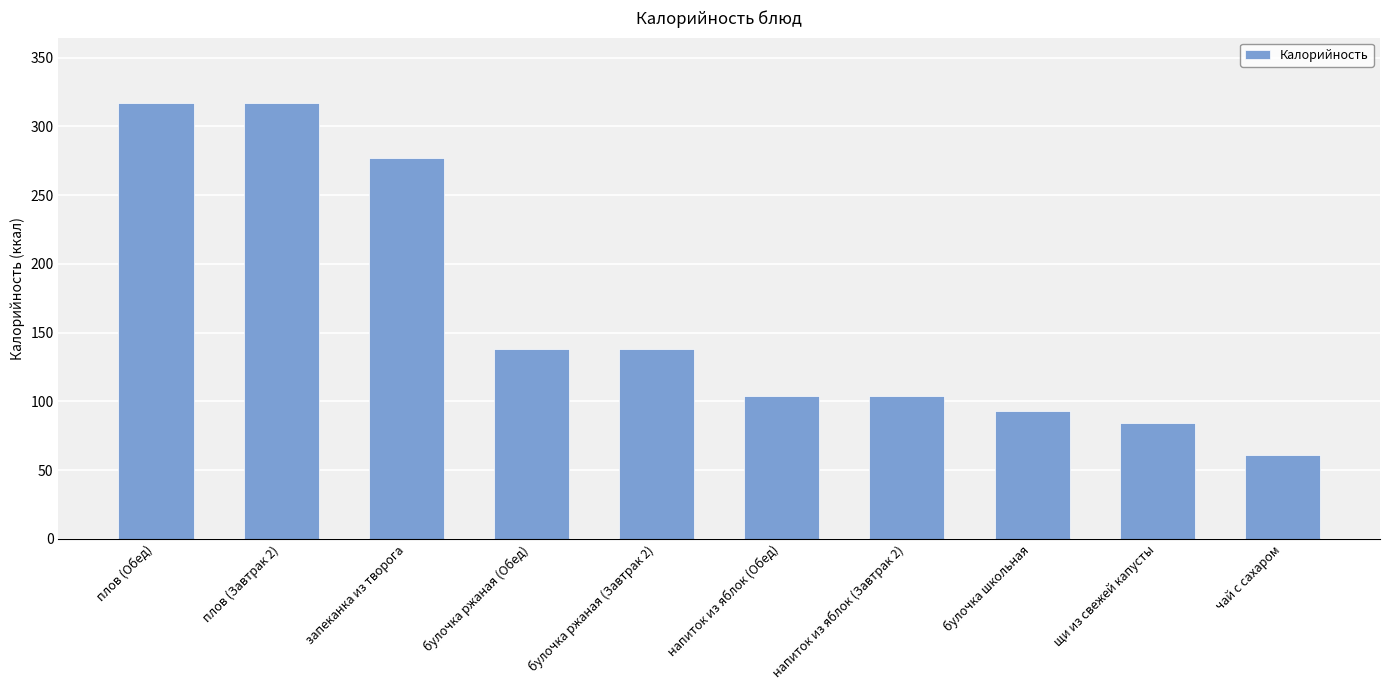

Reading left to right, what are all the values shown in this chart?

317	317	277	138	138	104	104	93	84	61